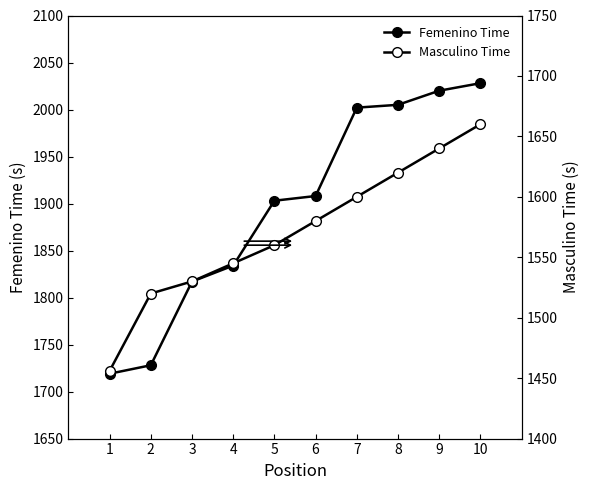

What is the value of the Femenino Time point at the 4th from the left?

1834